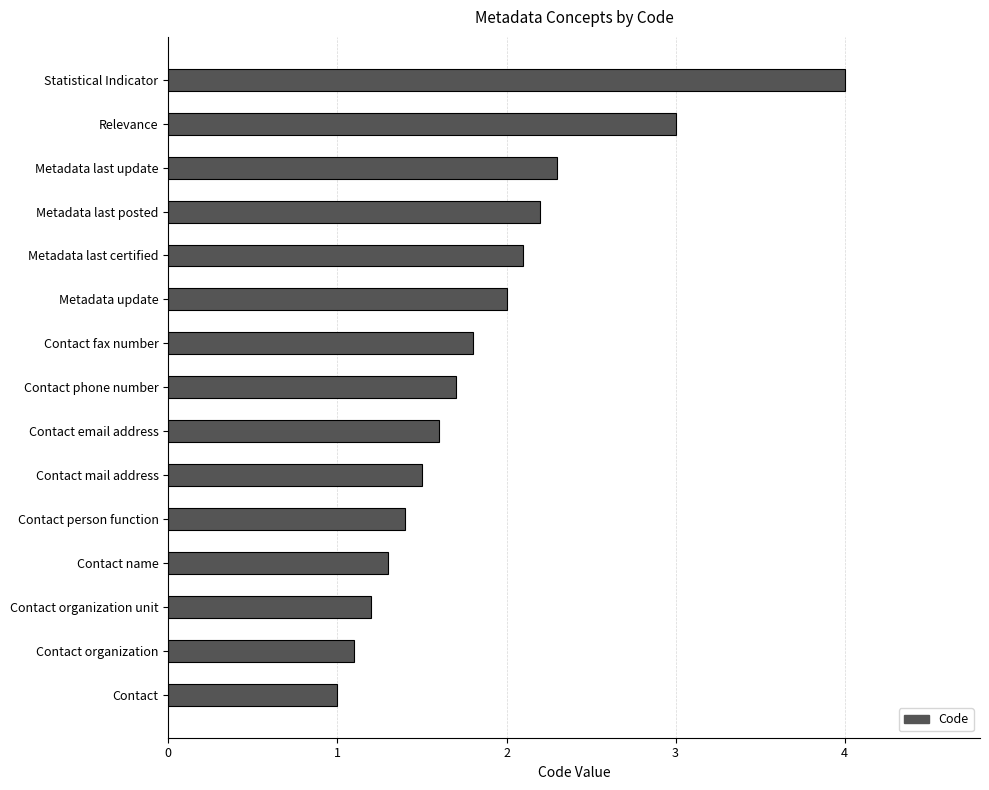

What is the approximate value at Metadata last certified?

2.1